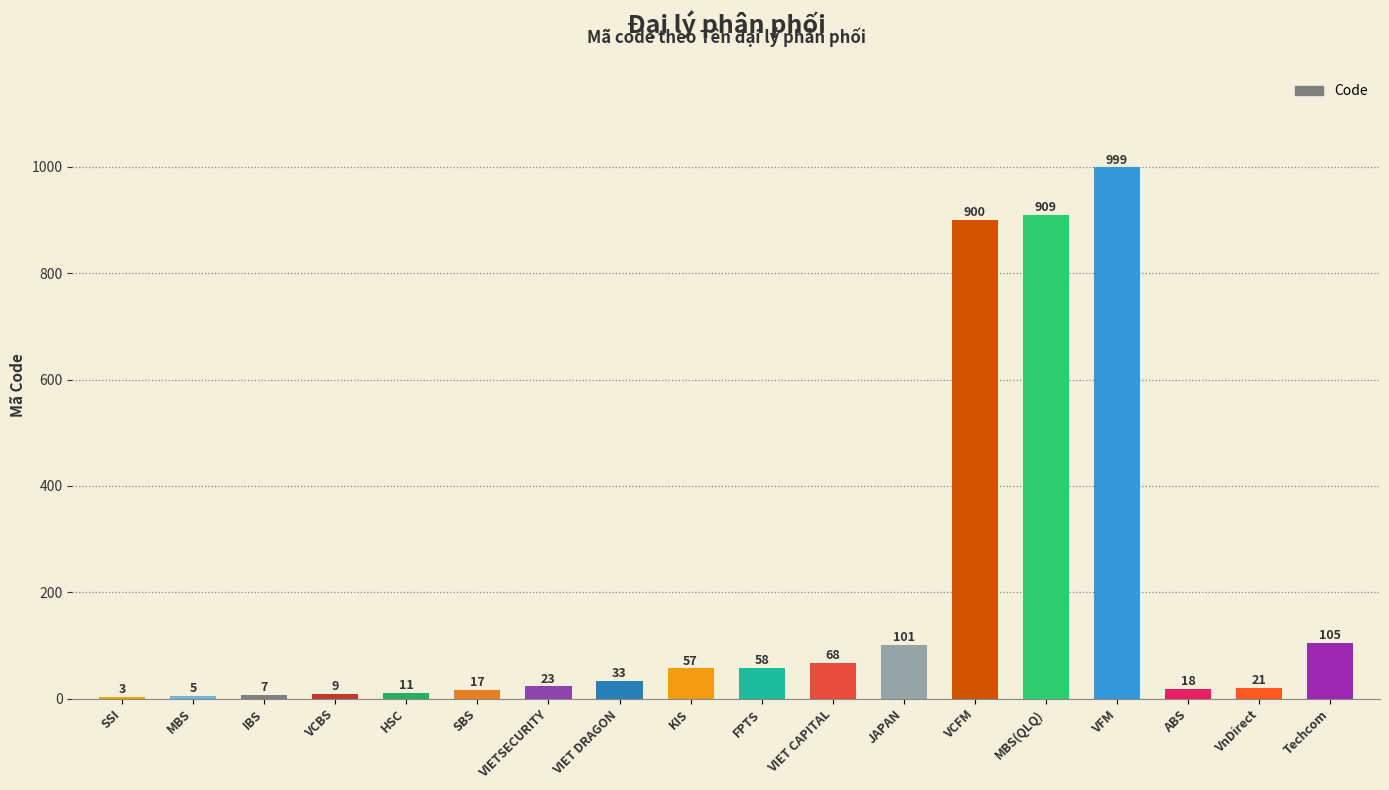

True or false: the data shows 3 at SSI.

True